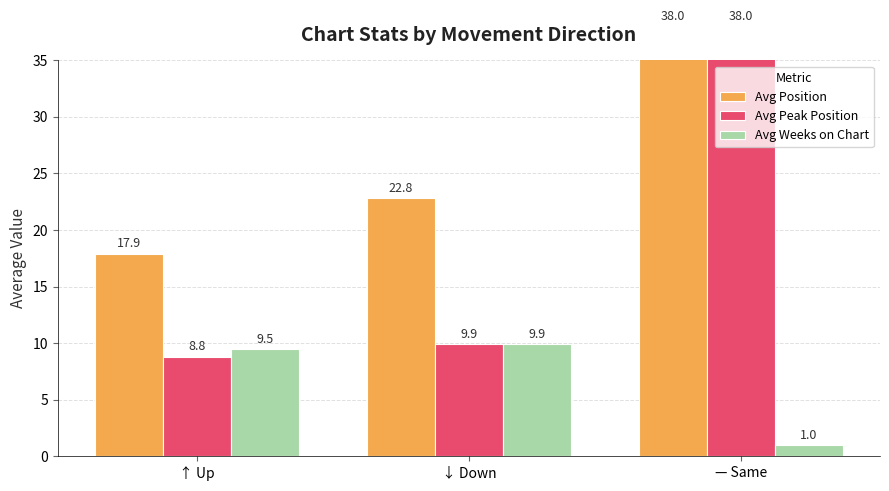

What are all the series names shown in the legend?

Avg Position, Avg Peak Position, Avg Weeks on Chart